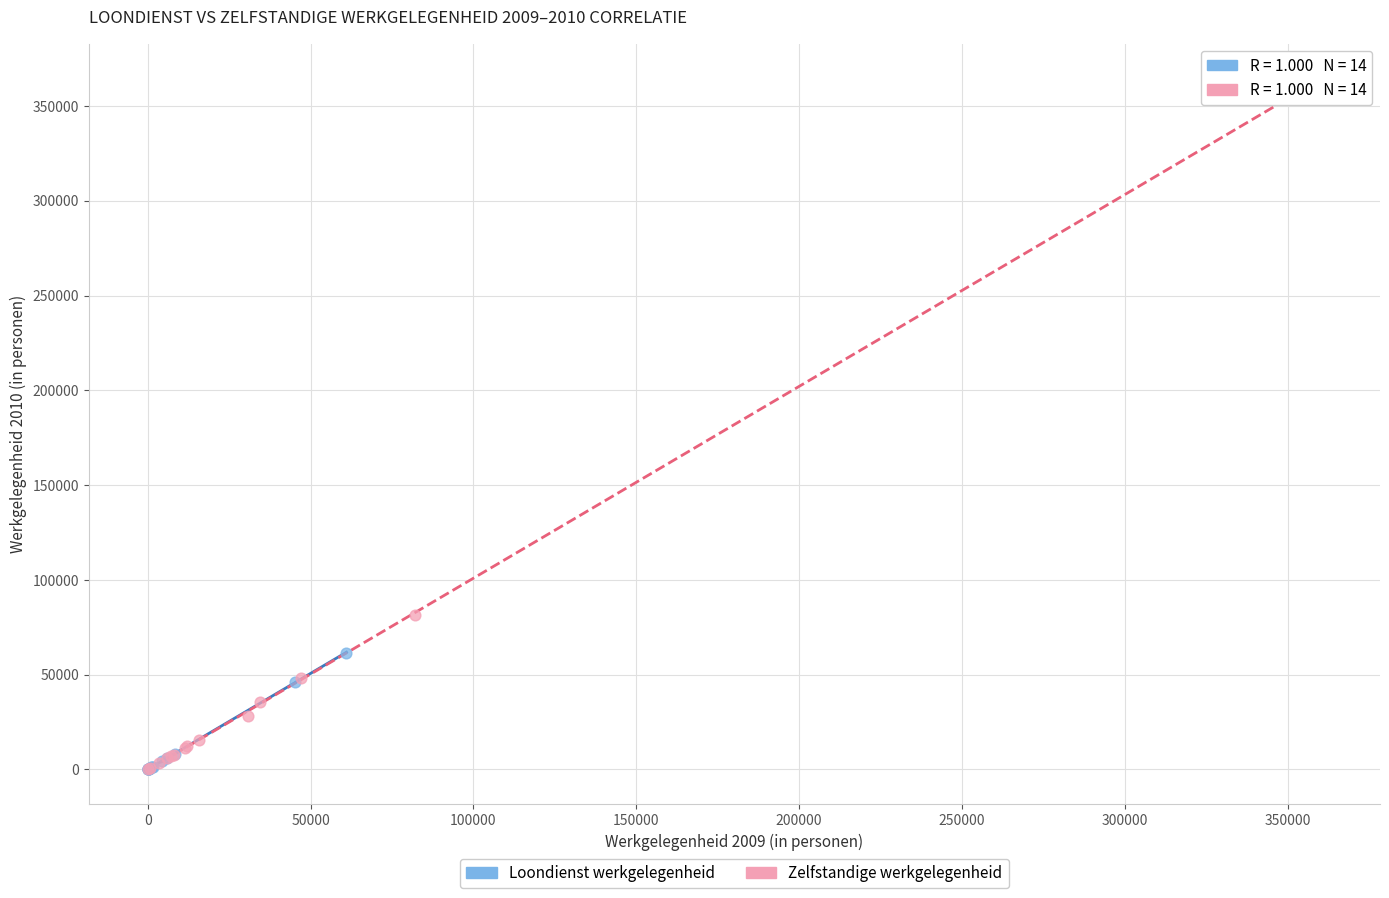

Which series contains the highest Y value?

Zelfstandige werkgelegenheid